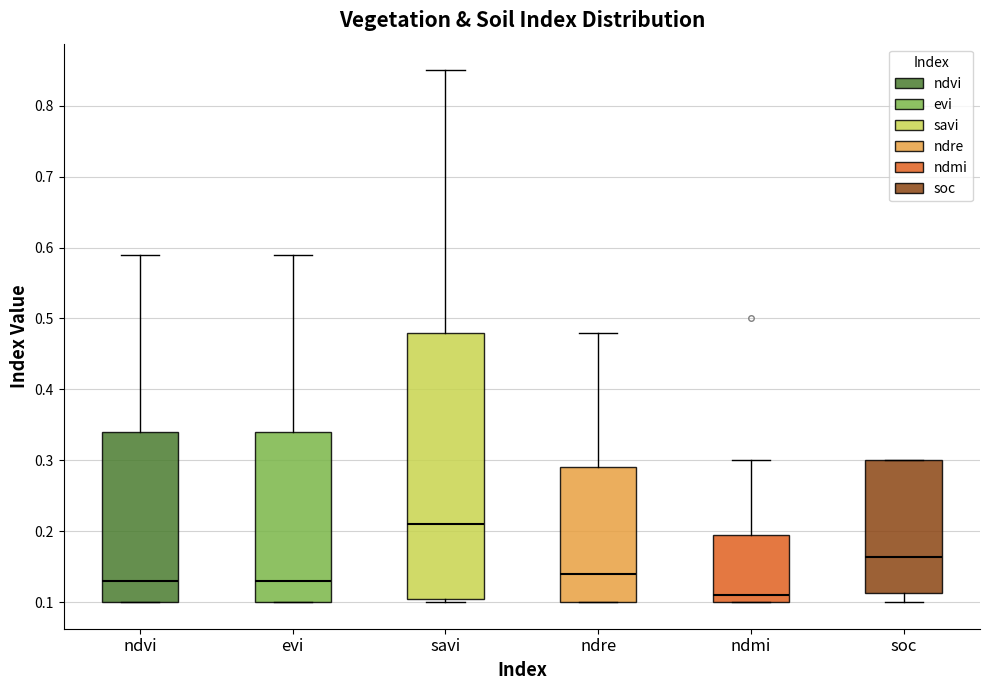

Which box is the tallest, from its lower edge to its upper edge?

savi